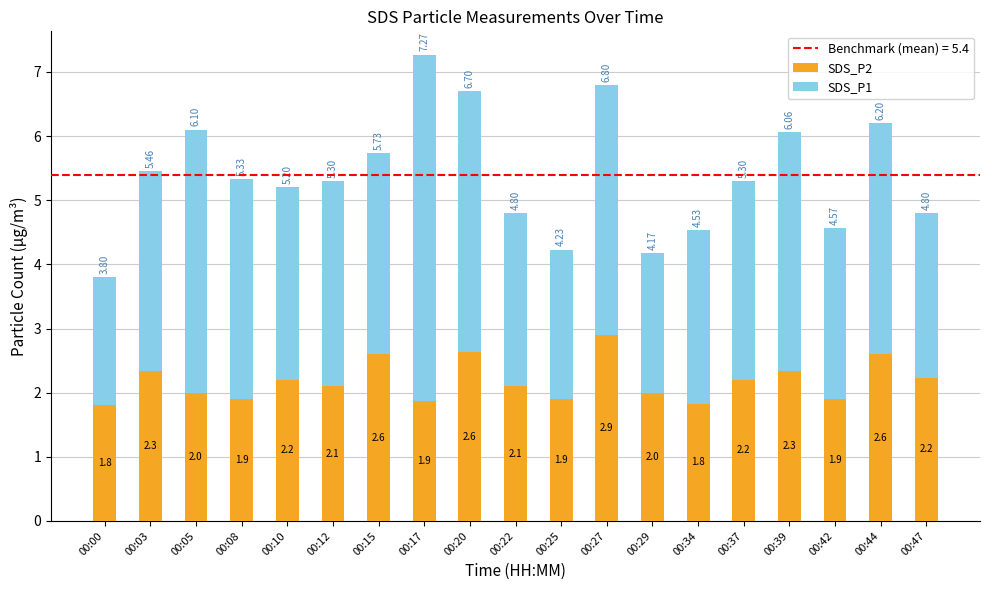

What is the sum of the SDS_P2 values at 00:27 and 00:34?

4.7